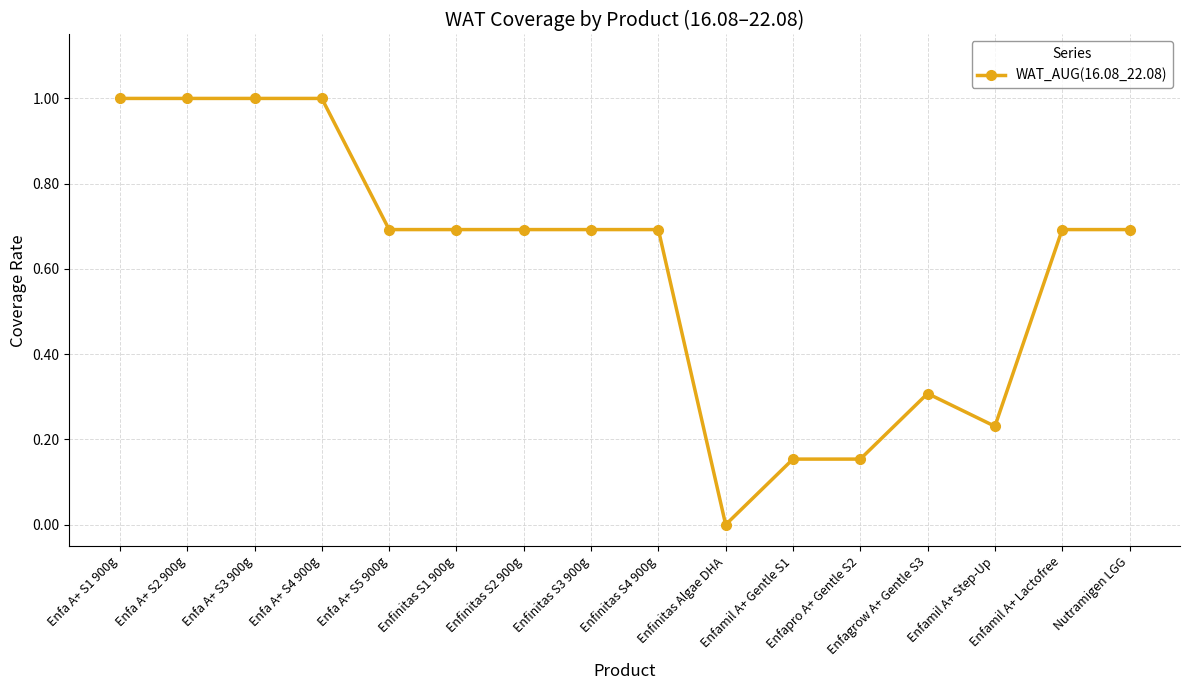

How many values are between 0 and 1?

16